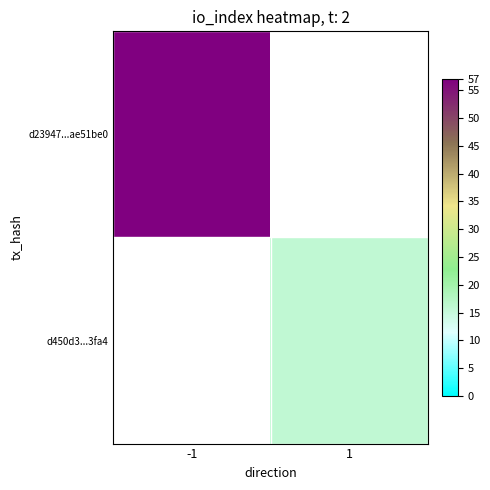

List the series in order of their peak value, lowest first.

d23947...ae51be0, d450d3...3fa4